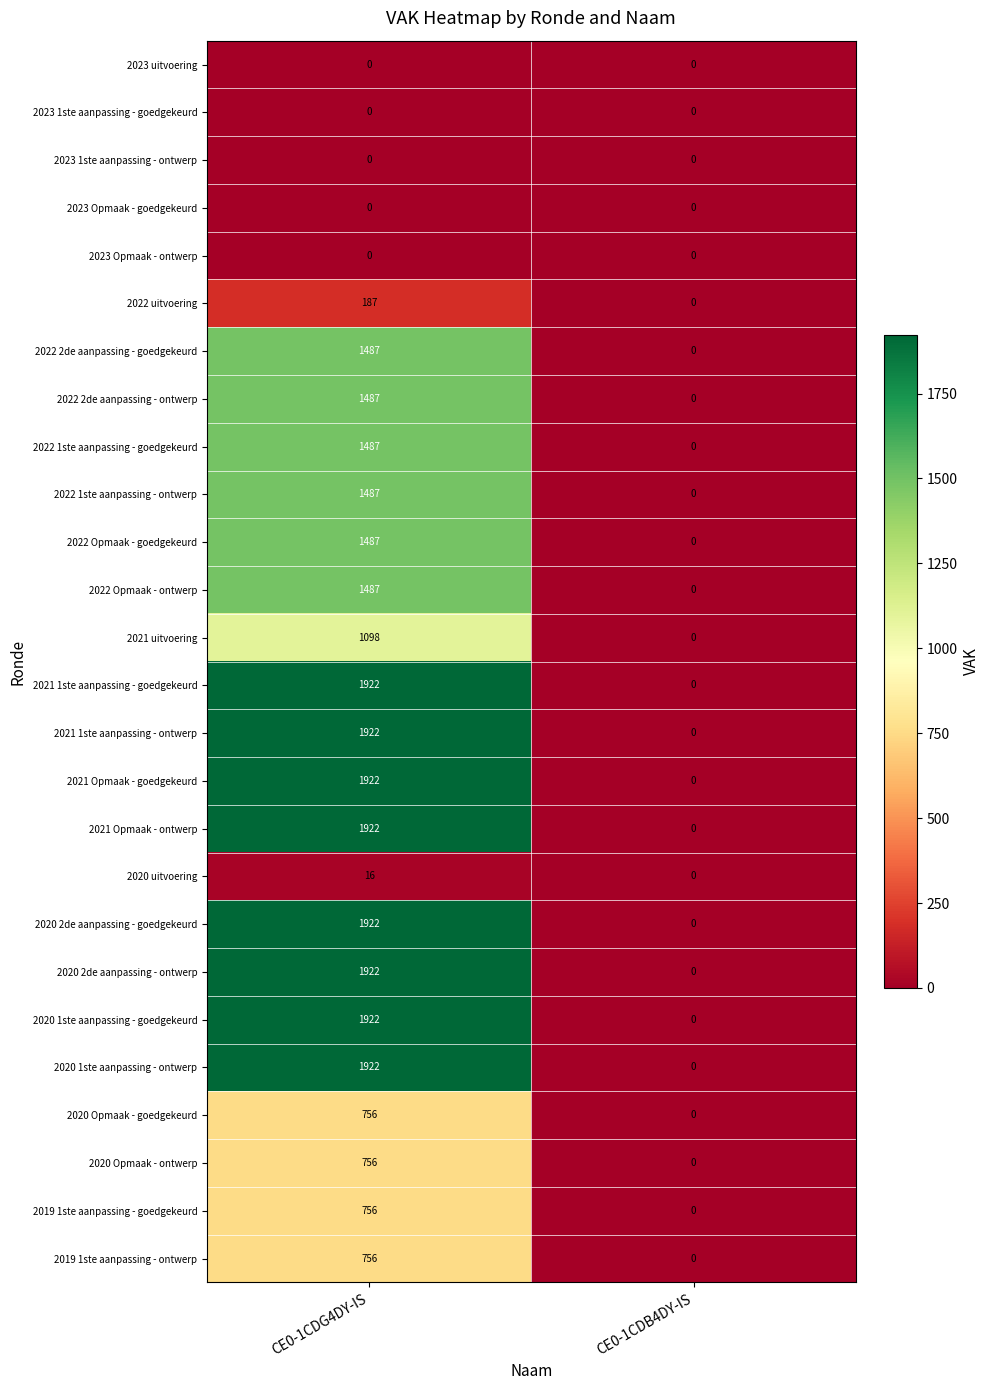

Where is 2022 2de aanpassing - goedgekeurd nearest to the value 743?

CE0-1CDB4DY-IS